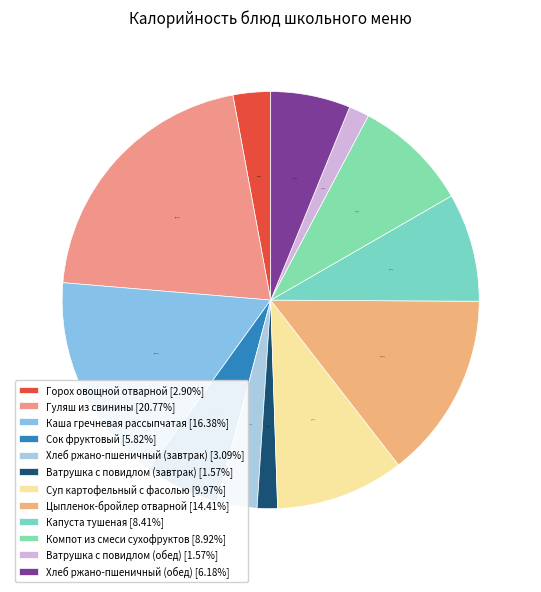

How many slices are in this pie chart?

12